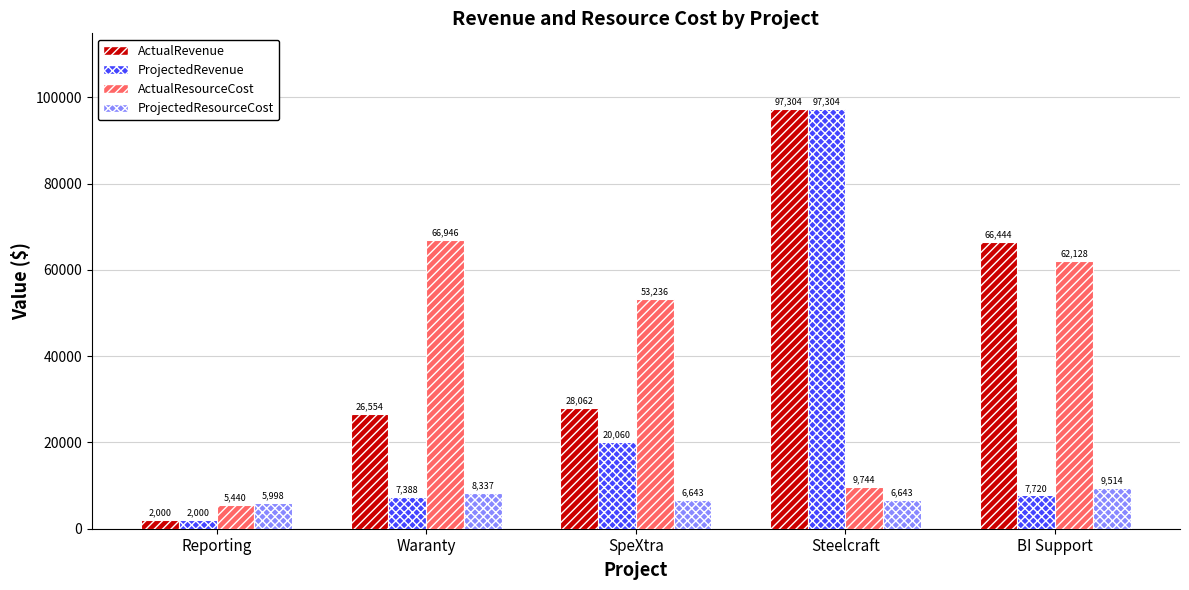

Reading left to right, list all the values displayed in this chart.

ActualRevenue: 2000	26554	28062	97304	66444
ProjectedRevenue: 2000	7388	20060	97304	7720
ActualResourceCost: 5440	66946	53236	9744	62128
ProjectedResourceCost: 5998	8337	6643	6643	9514